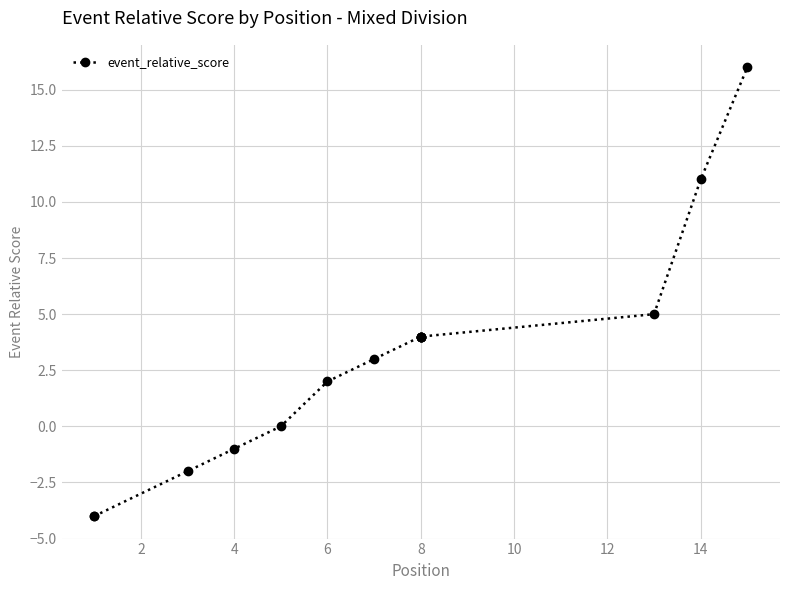

Does the chart have visible grid lines?

Yes